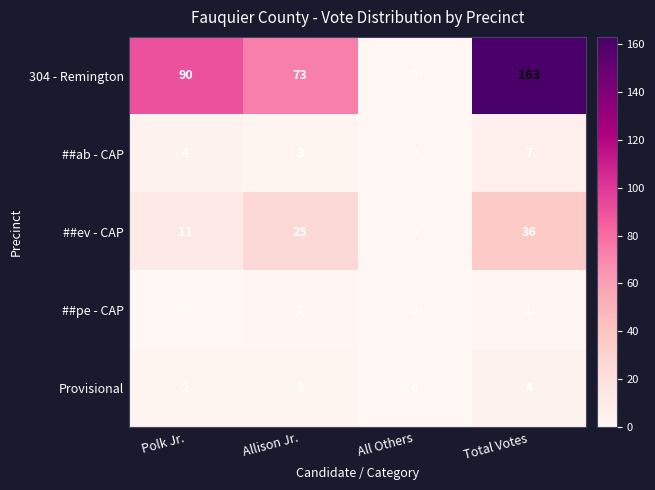

What is the difference between the maximum and minimum values in the Provisional series?

4